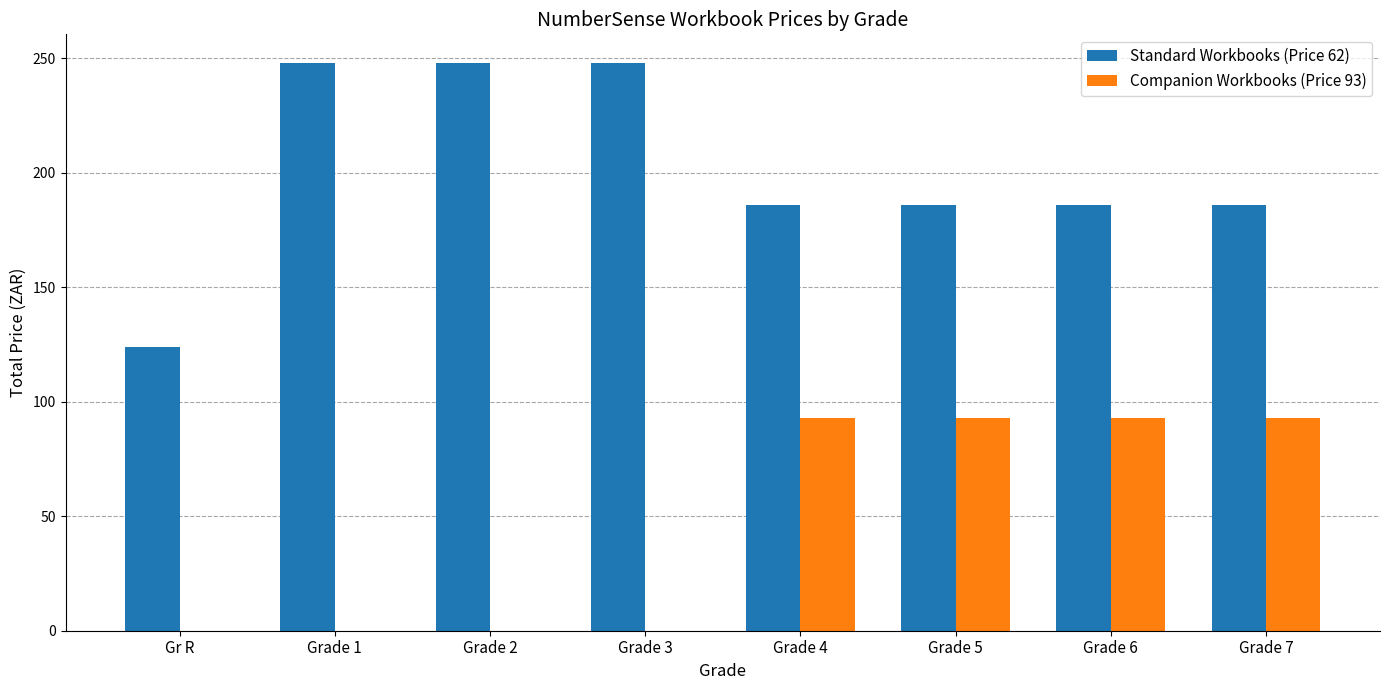

Is it true that Companion Workbooks (Price 93) equals 140 at Grade 7?

False